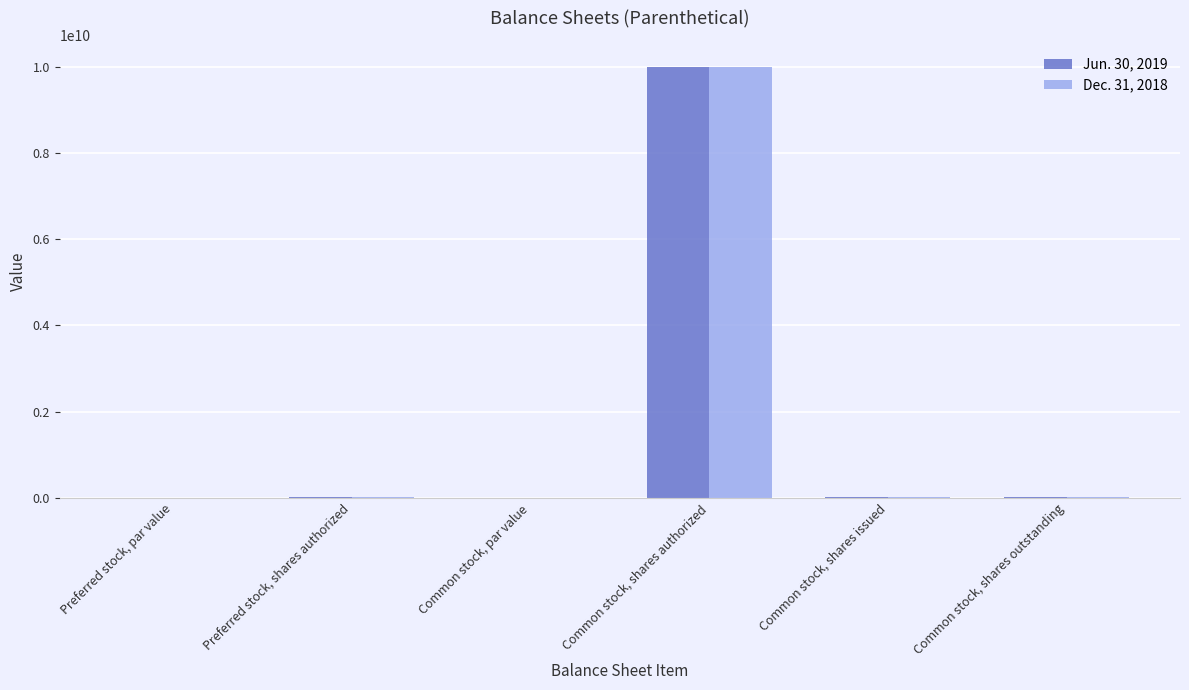

How many series are shown in this chart?

2